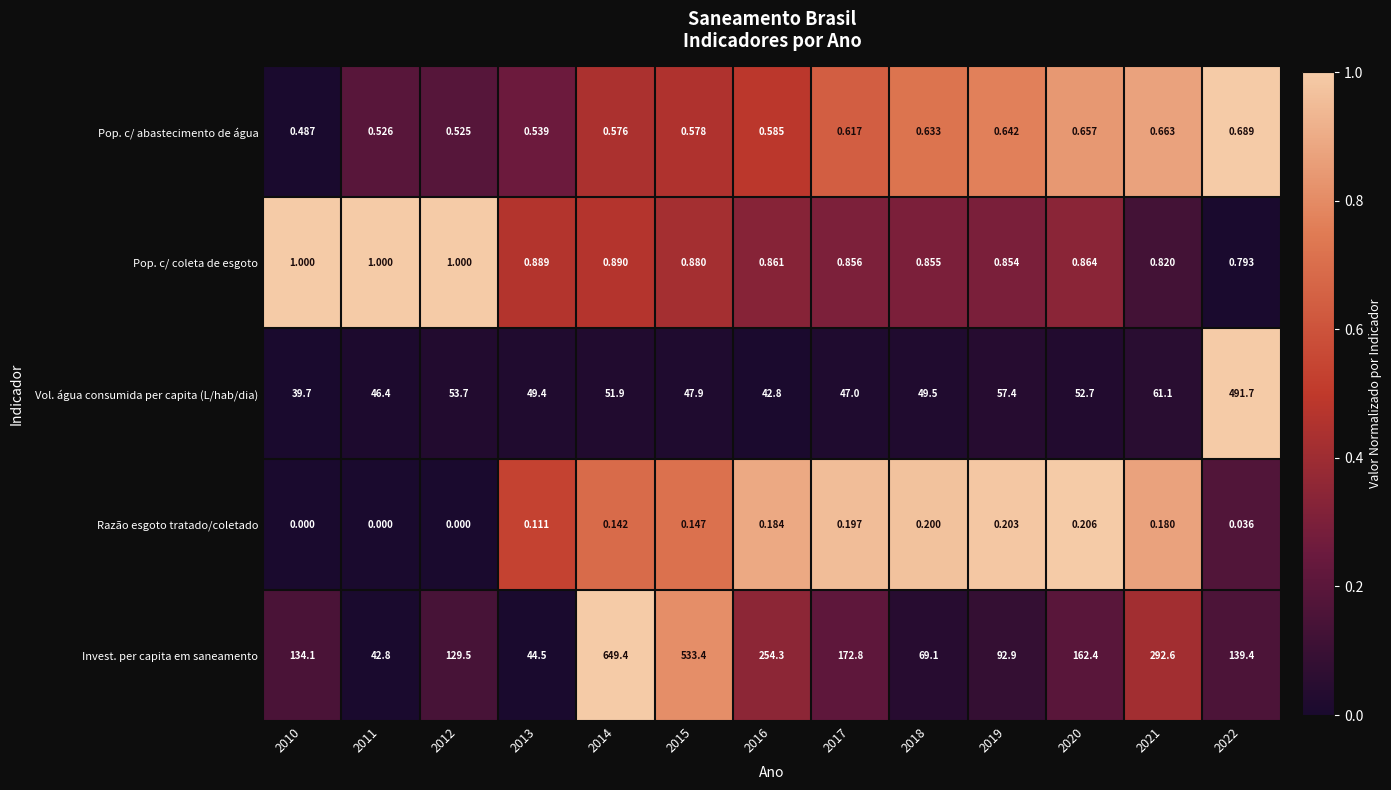

Rank the series by their maximum value, from lowest to highest.

Razão esgoto tratado/coletado, Pop. c/ abastecimento de água, Pop. c/ coleta de esgoto, Vol. água consumida per capita (L/hab/dia), Invest. per capita em saneamento